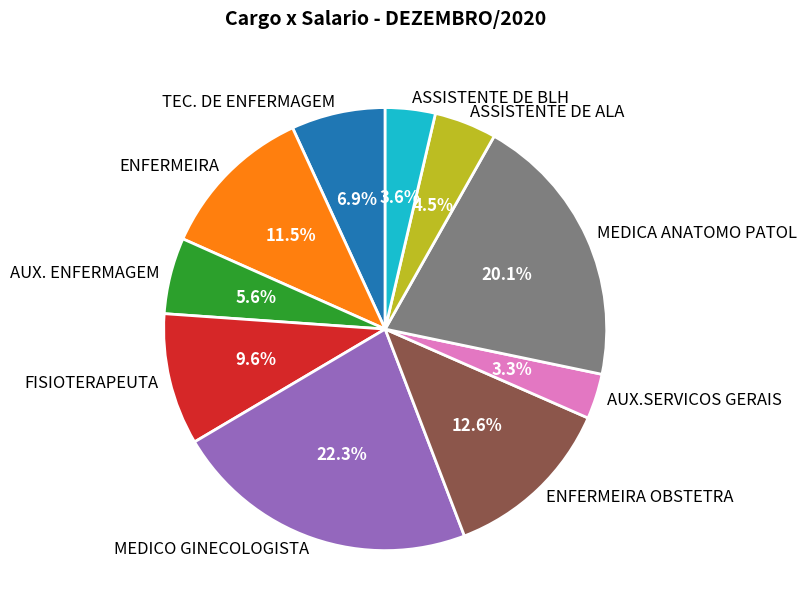

To the nearest percent, what percentage of the pie is TEC. DE ENFERMAGEM?

7%